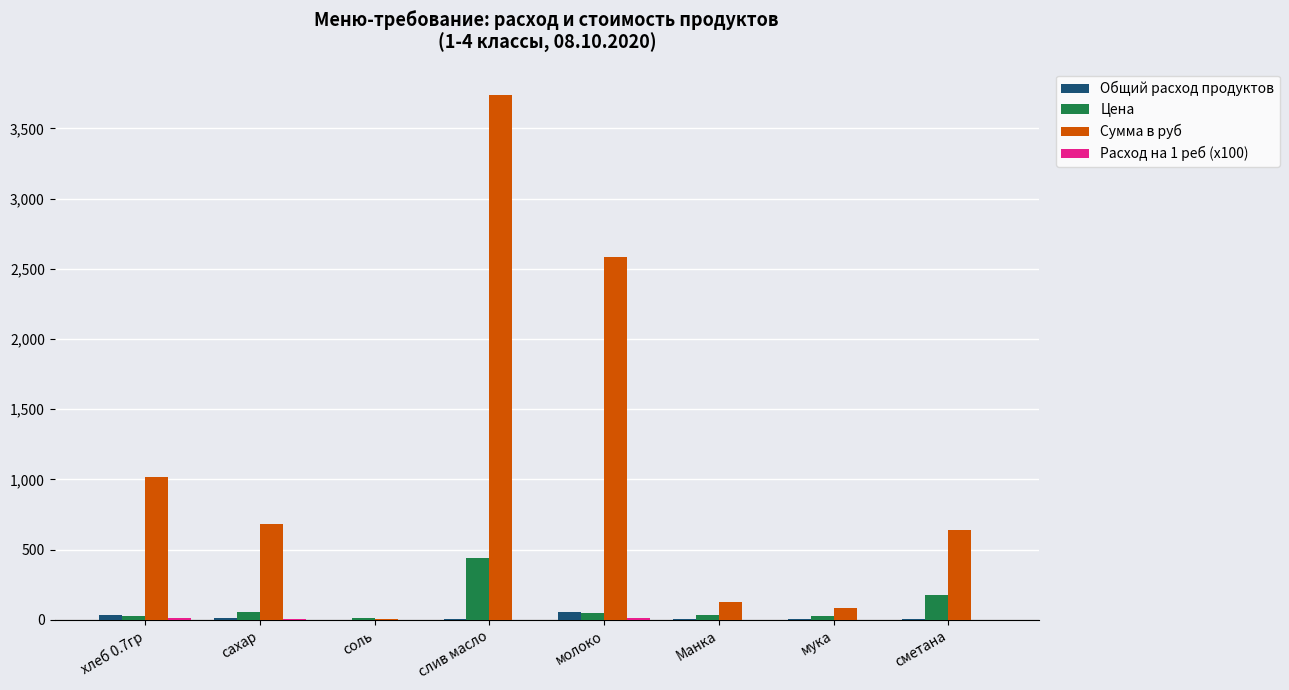

Where does the Сумма в руб series first go above 683?

хлеб 0.7гр